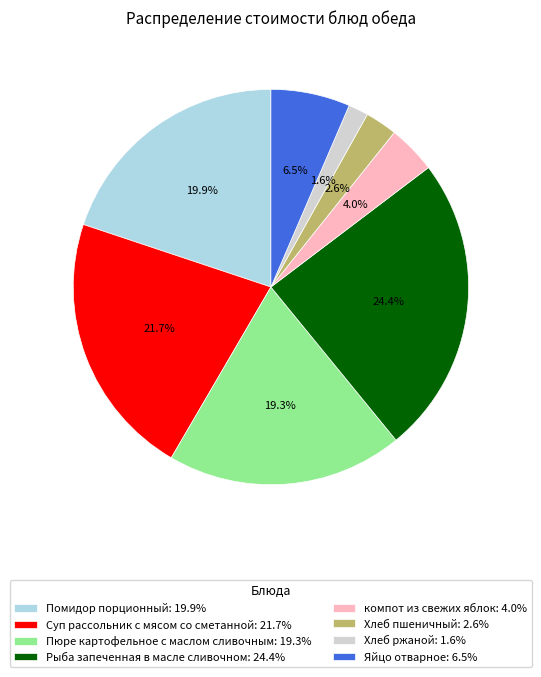

What is the ratio of the value at Помидор порционный to the value at Рыба запеченная в масле сливочном?

0.8